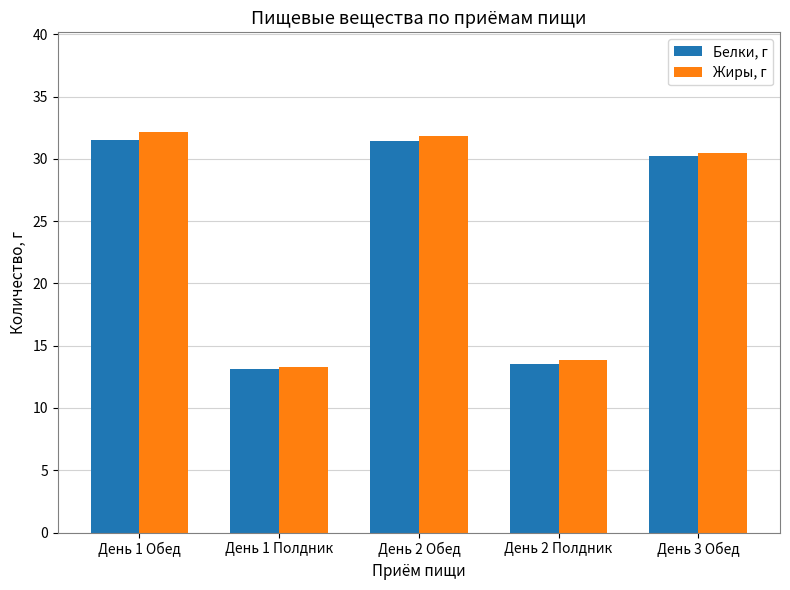

What is the total value across all series at День 3 Обед?

60.7